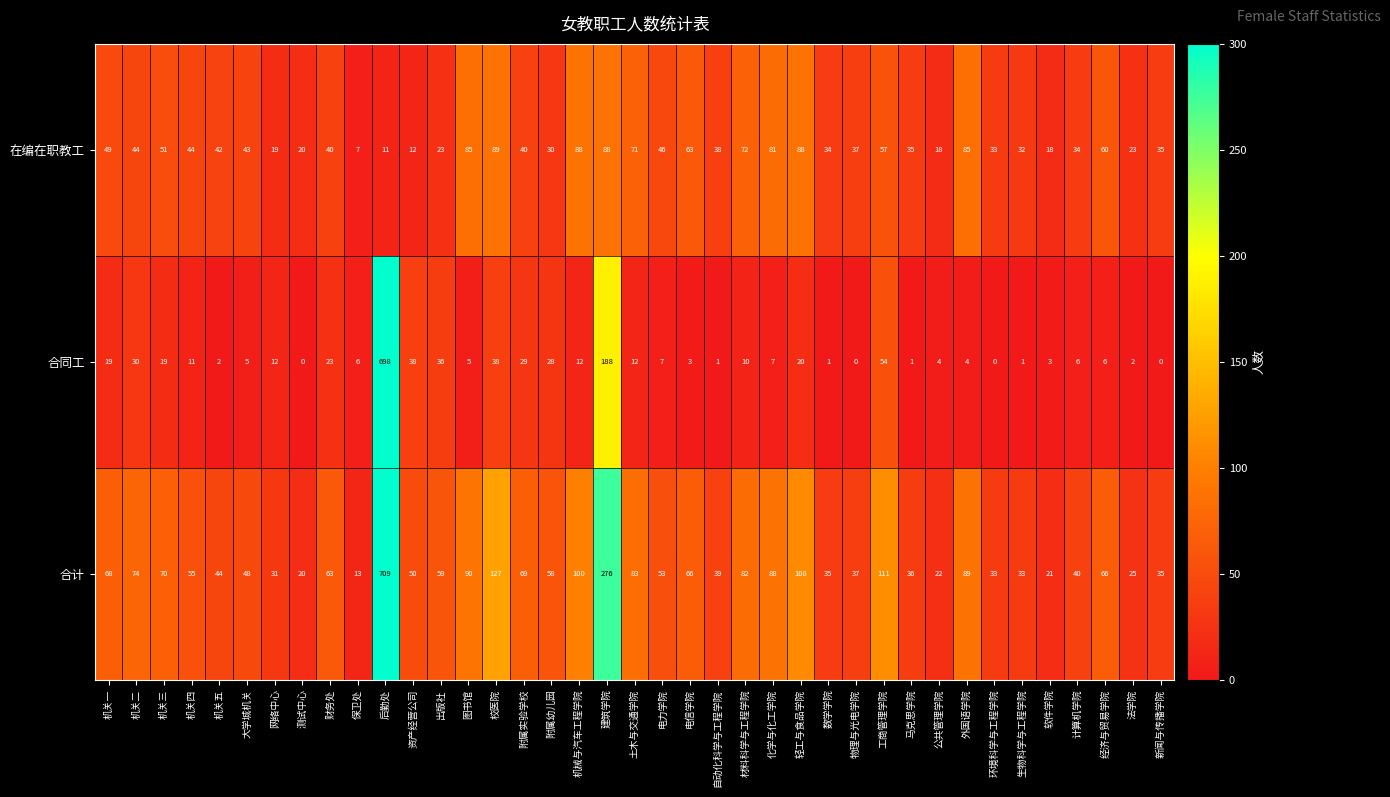

What is the difference between the 合计 values at 后勤处 and 公共管理学院?

687